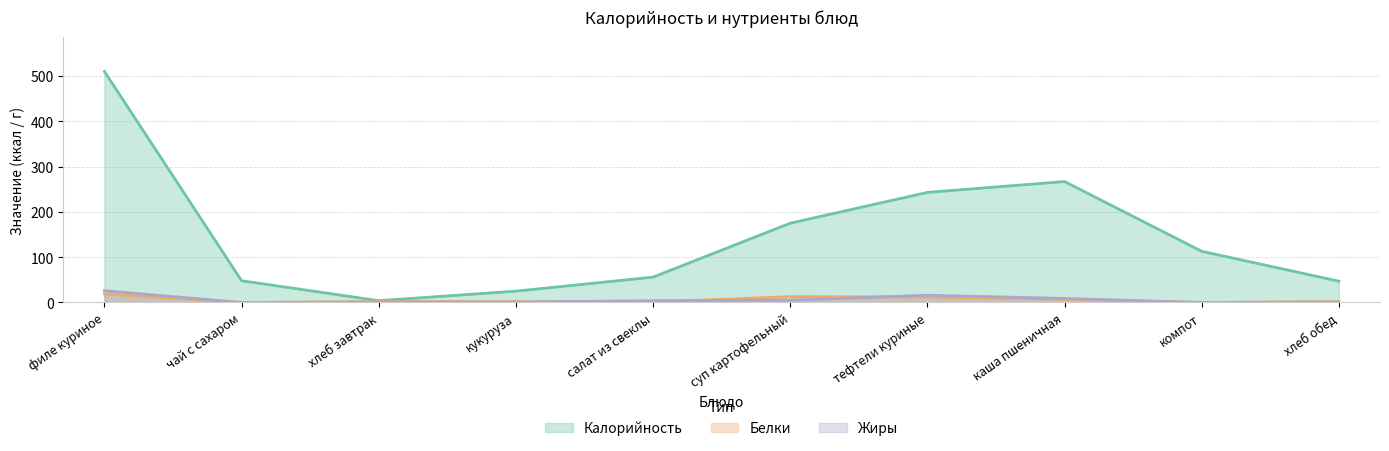

Reading left to right, transcribe all the data shown in this chart.

Калорийность: филе куриное=510	чай с сахаром=48	хлеб завтрак=4	кукуруза=25	салат из свеклы=56	суп картофельный=175	тефтели куриные=243	каша пшеничная=267	компот=113	хлеб обед=47
Белки: филе куриное=19	чай с сахаром=0	хлеб завтрак=2	кукуруза=2	салат из свеклы=1	суп картофельный=13	тефтели куриные=12	каша пшеничная=7	компот=0	хлеб обед=2
Жиры: филе куриное=26	чай с сахаром=0	хлеб завтрак=1	кукуруза=1	салат из свеклы=4	суп картофельный=5	тефтели куриные=16	каша пшеничная=9	компот=0	хлеб обед=1